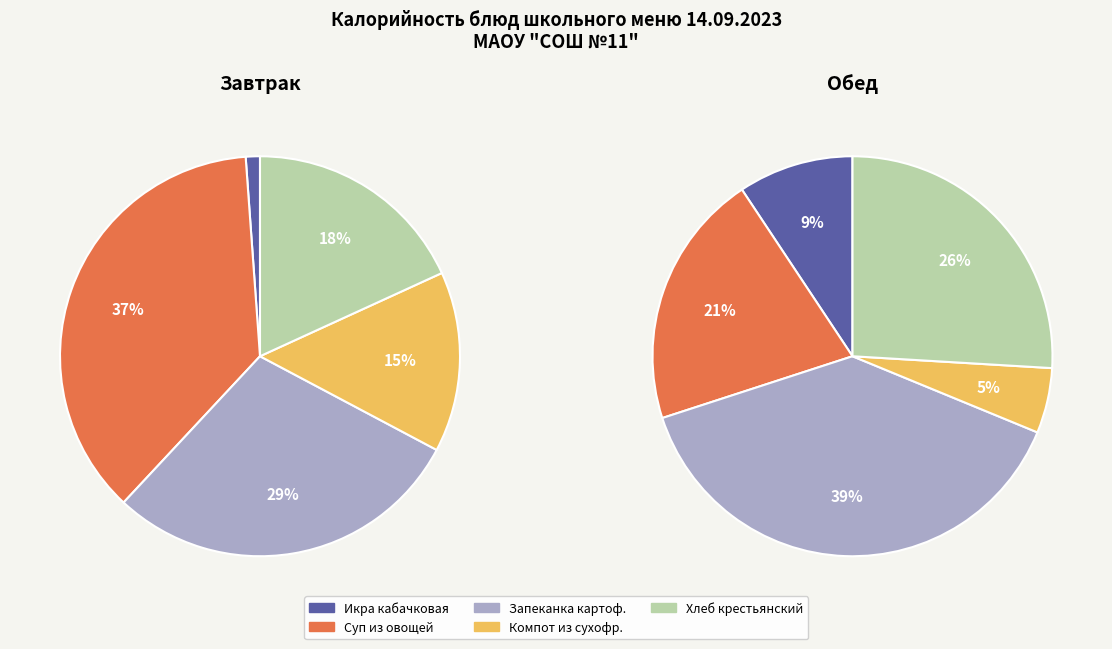

To the nearest percent, what is the difference between the Холодное блюдо and Хлеб slice percentages?

17%